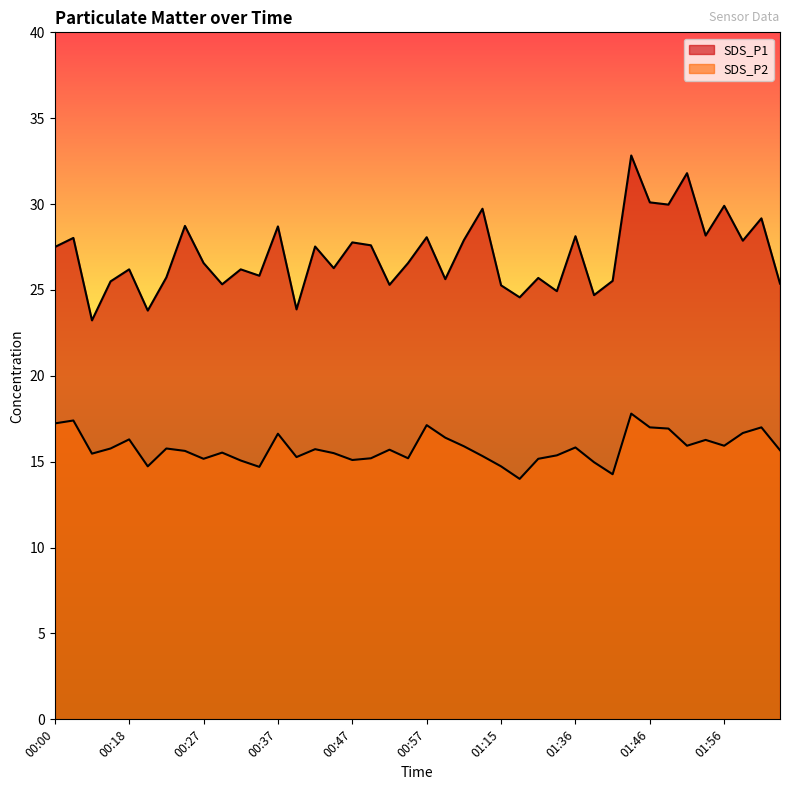

Rank the categories by SDS_P1 value from highest to lowest.

01:44, 01:51, 01:46, 01:49, 01:56, 01:07, 02:01, 00:25, 00:37, 01:53, 01:36, 00:57, 00:05, 01:03, 01:58, 00:47, 00:49, 00:42, 00:00, 00:27, 00:54, 00:44, 00:18, 00:32, 00:35, 00:22, 01:32, 01:00, 01:41, 00:15, 02:03, 00:30, 00:52, 01:15, 01:34, 01:39, 01:20, 00:39, 00:20, 00:13